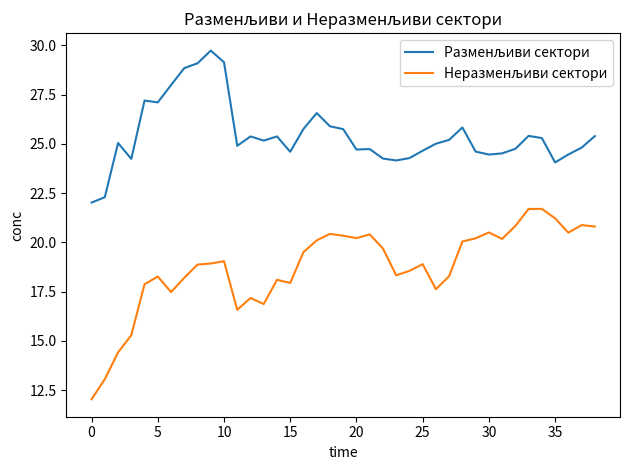

What is the maximum value shown in the chart?

29.7